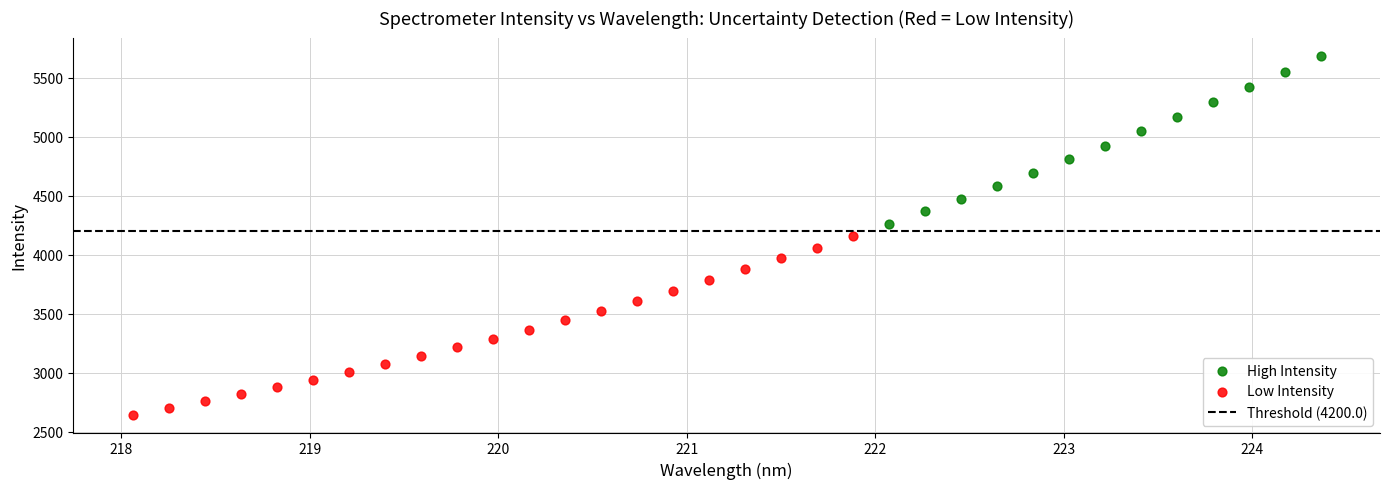

Which series contains the highest Y value?

High Intensity